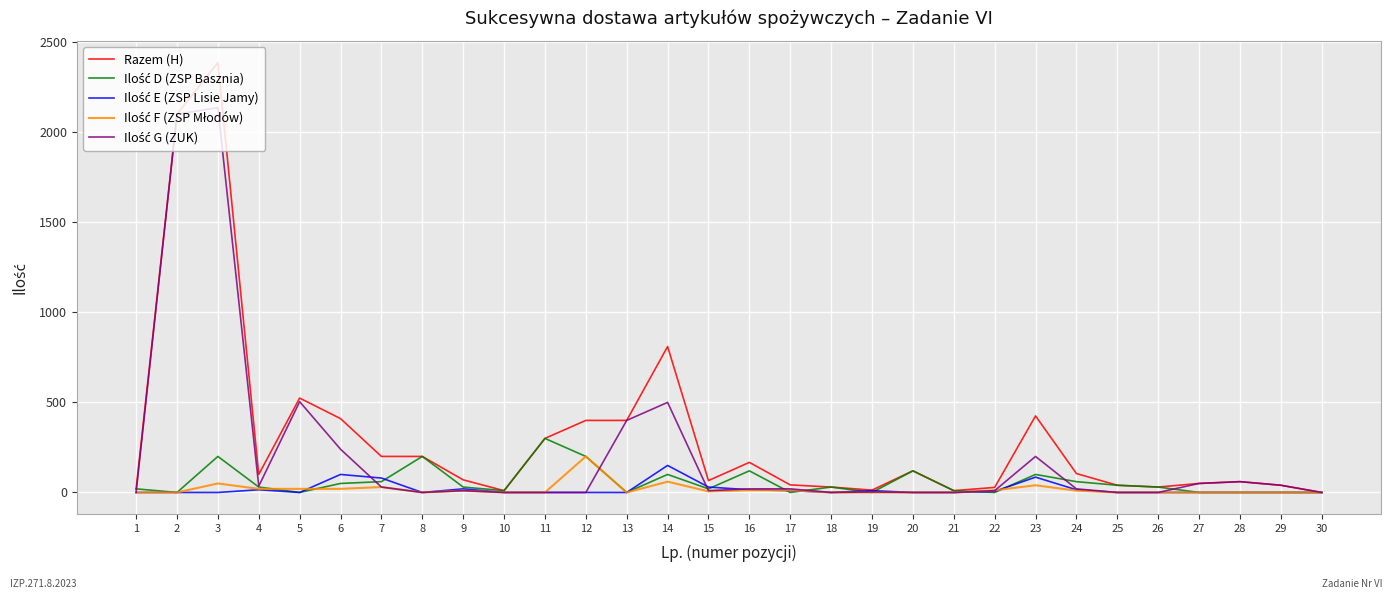

Which series has the widest spread of values?

Razem (H)